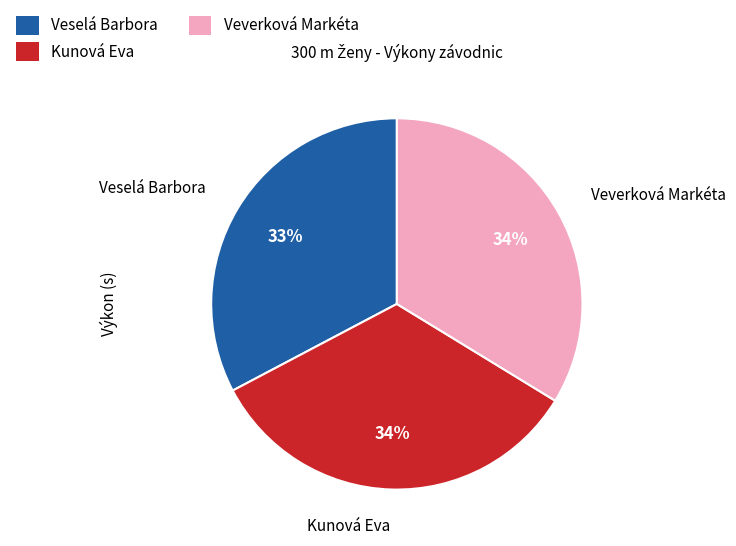

What is the smallest slice in the pie chart?

Veselá Barbora